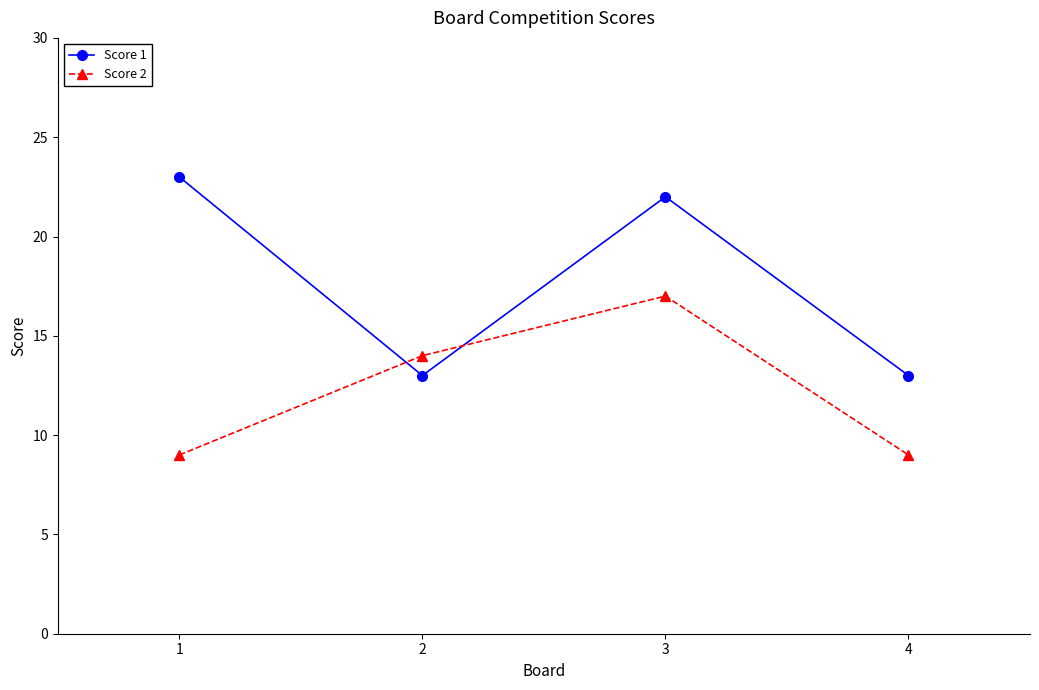

Reading right to left, extract all data points from this chart.

Score 1: 13	22	13	23
Score 2: 9	17	14	9